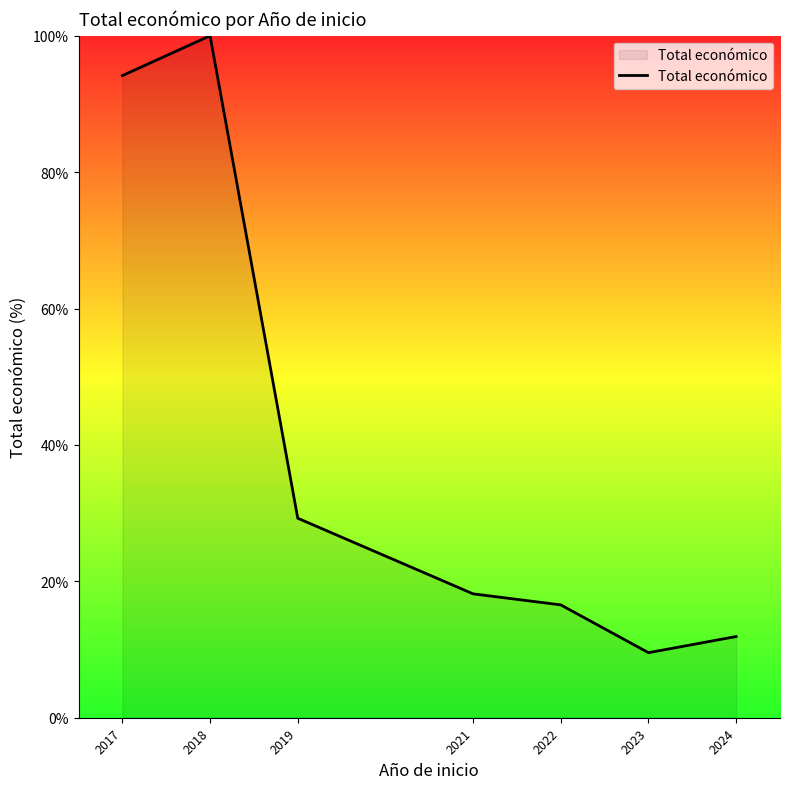

List the labels in order of value, smallest first.

2023, 2024, 2022, 2021, 2019, 2017, 2018